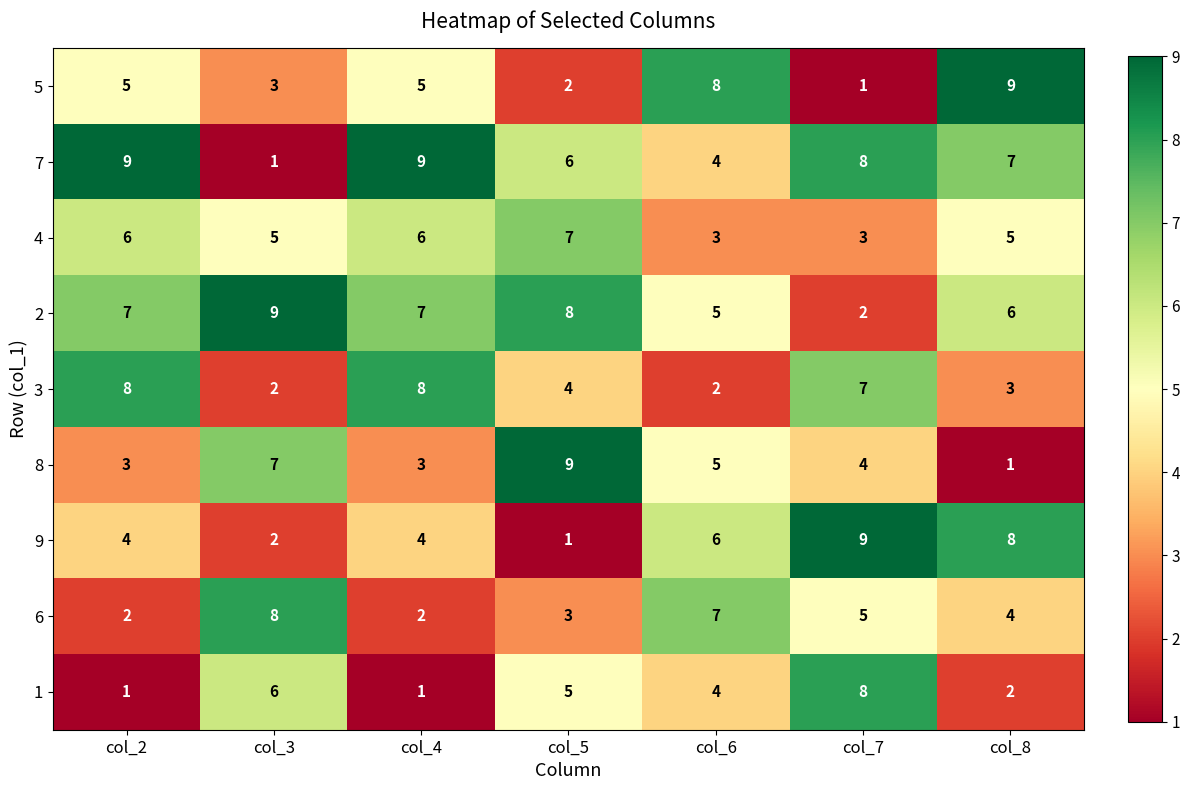

Count the 6 values in the range 2 to 7.

6